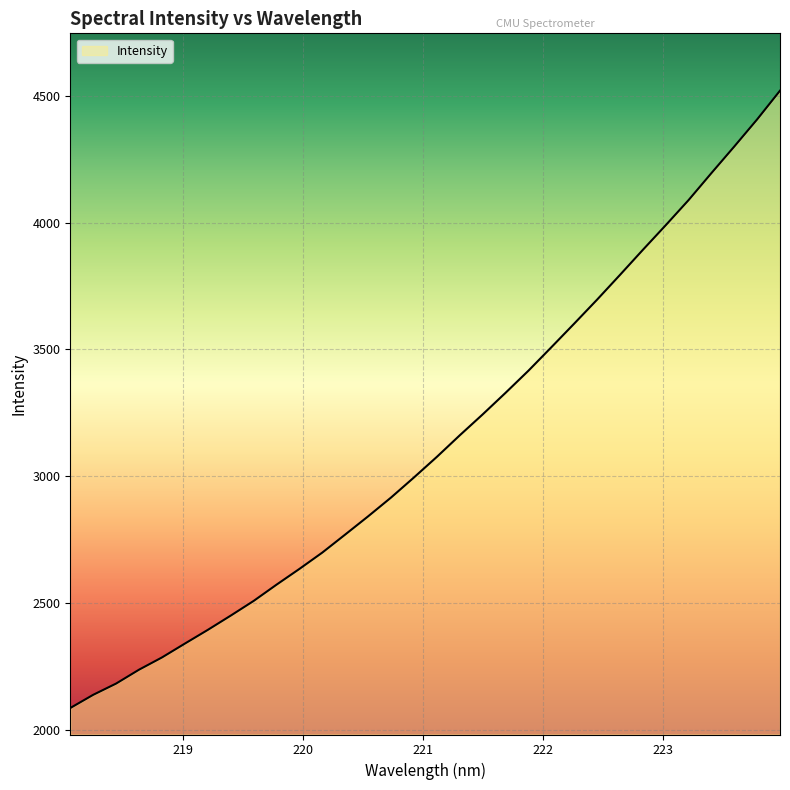

How many lines are shown in the chart?

1